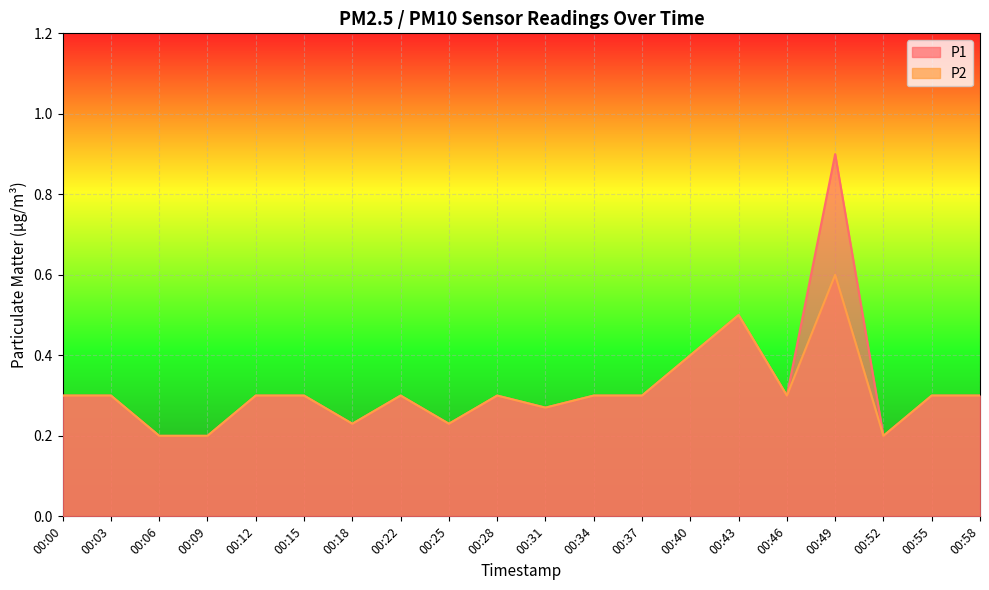

Rank the series at 00:34 from highest to lowest value.

P1, P2